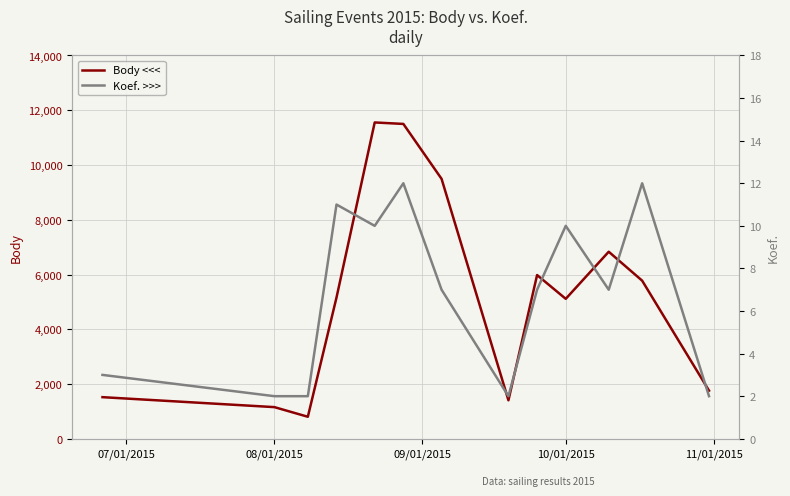

What is the minimum value for Body <<<?

804